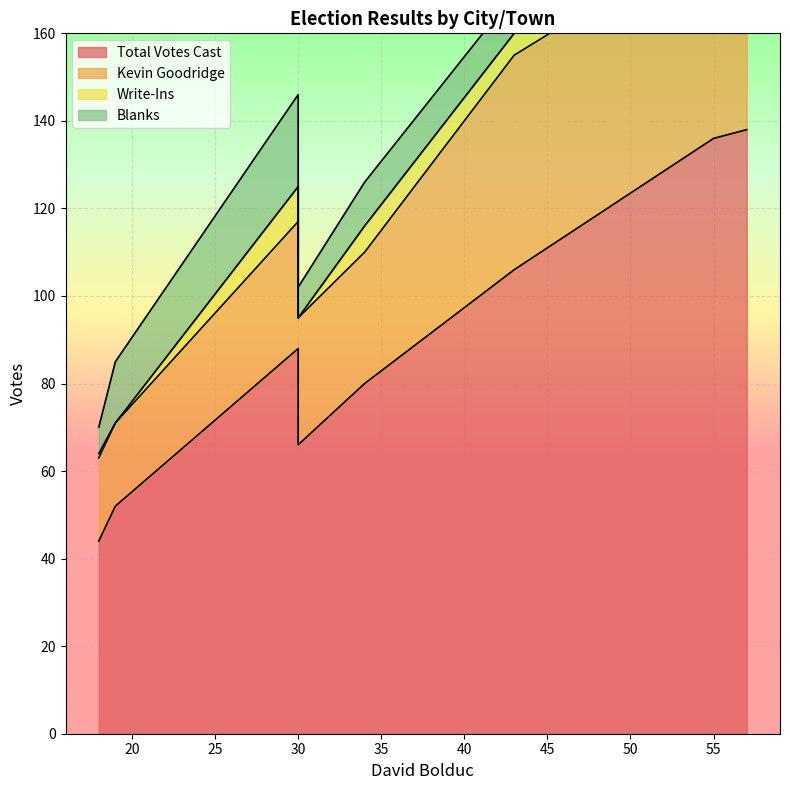

True or false: Total Votes Cast and Kevin Goodridge intersect in this chart.

False